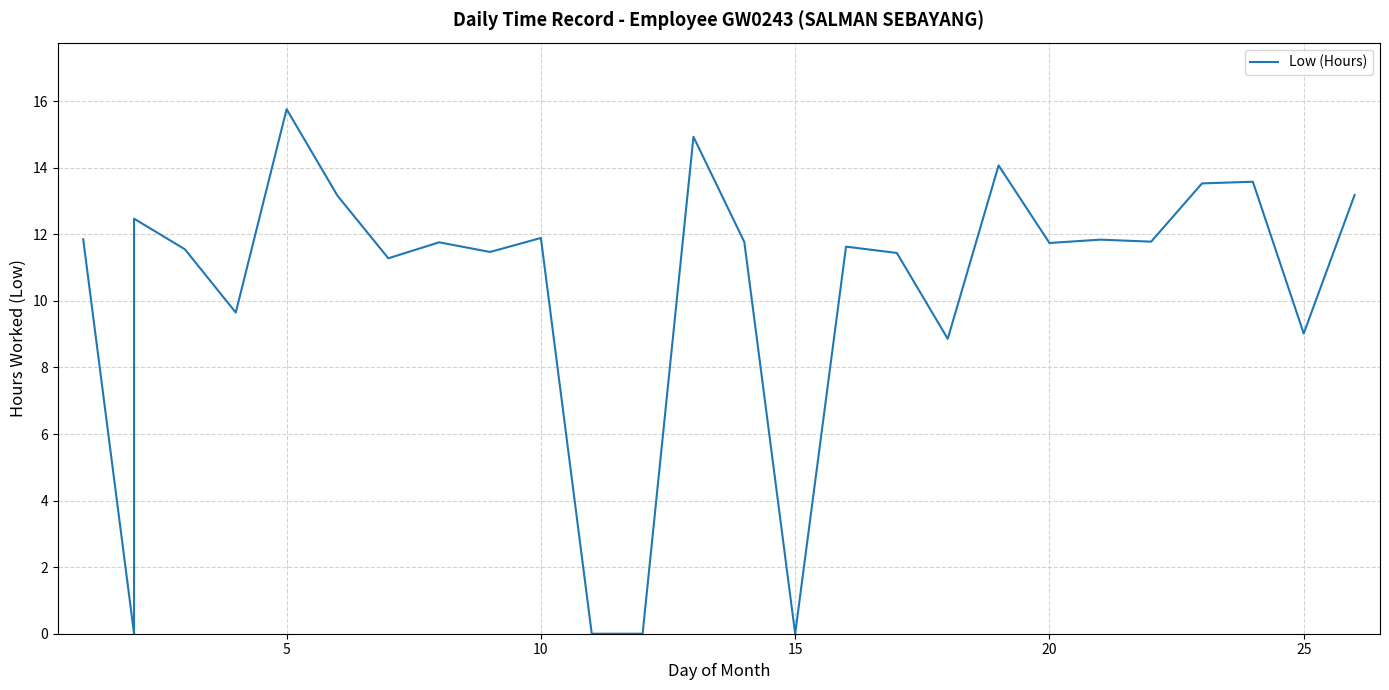

What is the change in value from 19 to 23?

-0.5